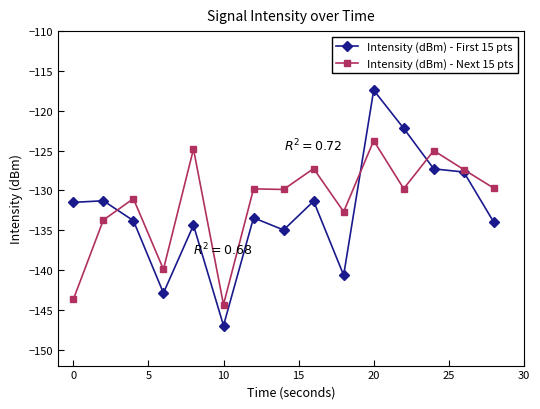

What is the value of the Intensity (dBm) - First 15 pts point at the 13th from the left?

-127.3